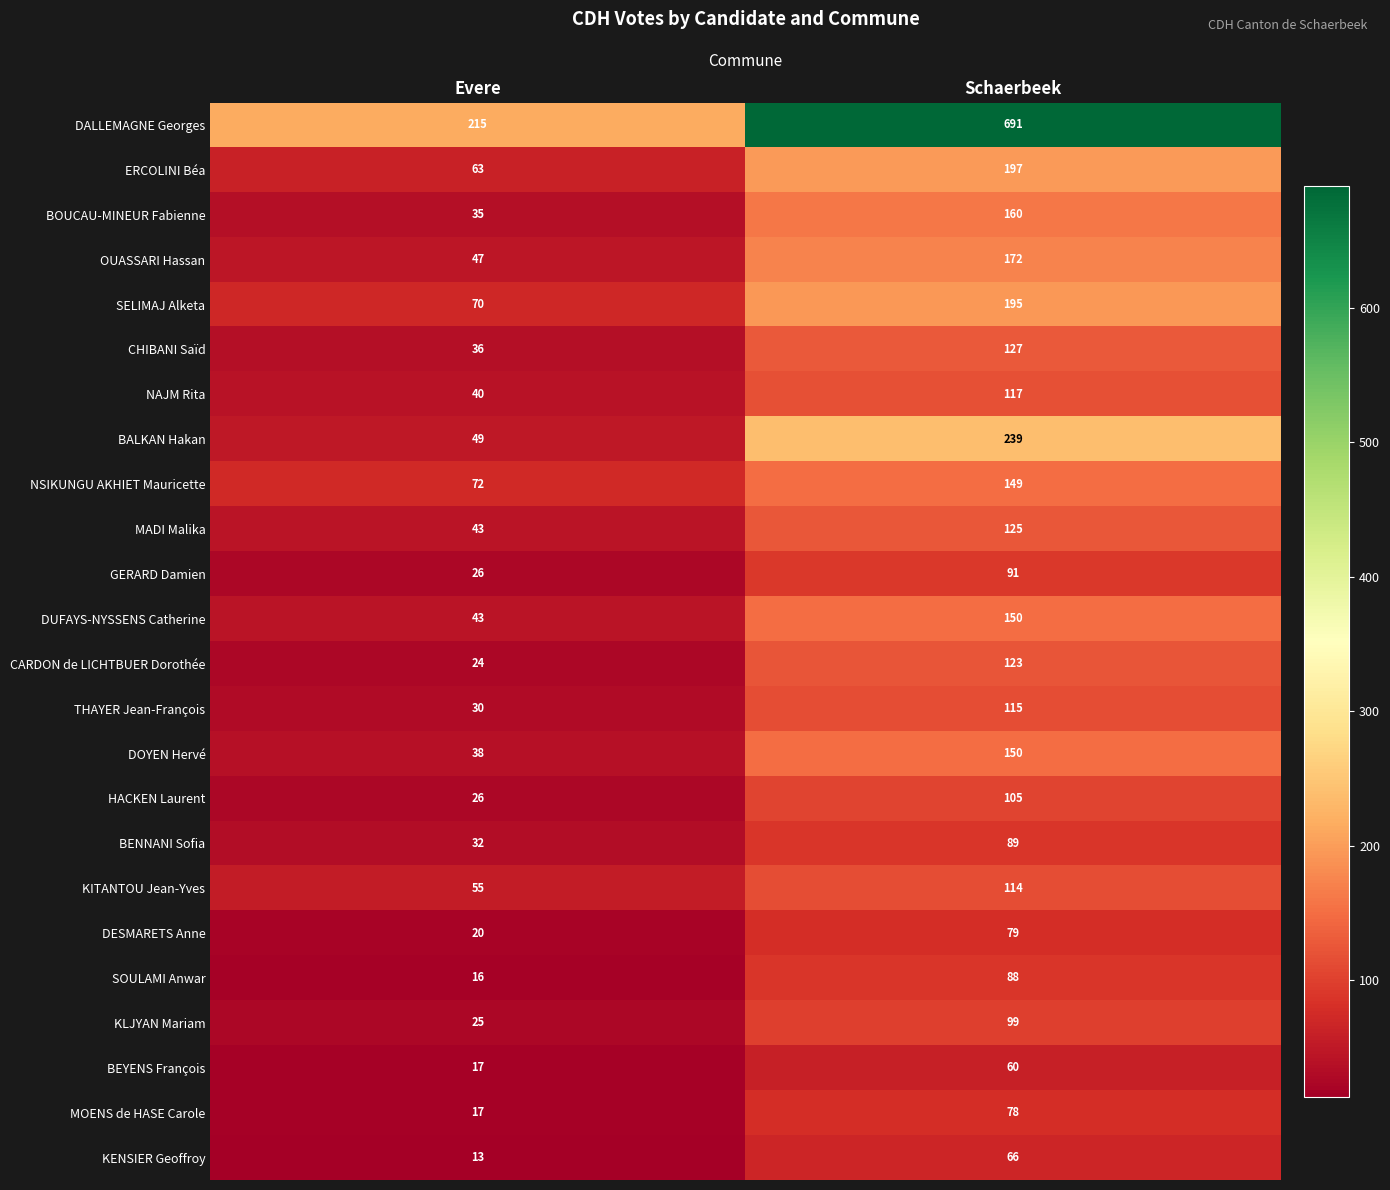

At how many categories does at least one series exceed 390?

1